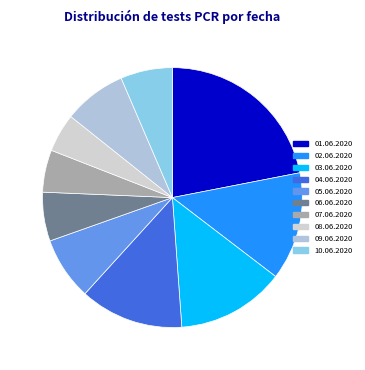

What is the largest slice in the pie chart?

01.06.2020